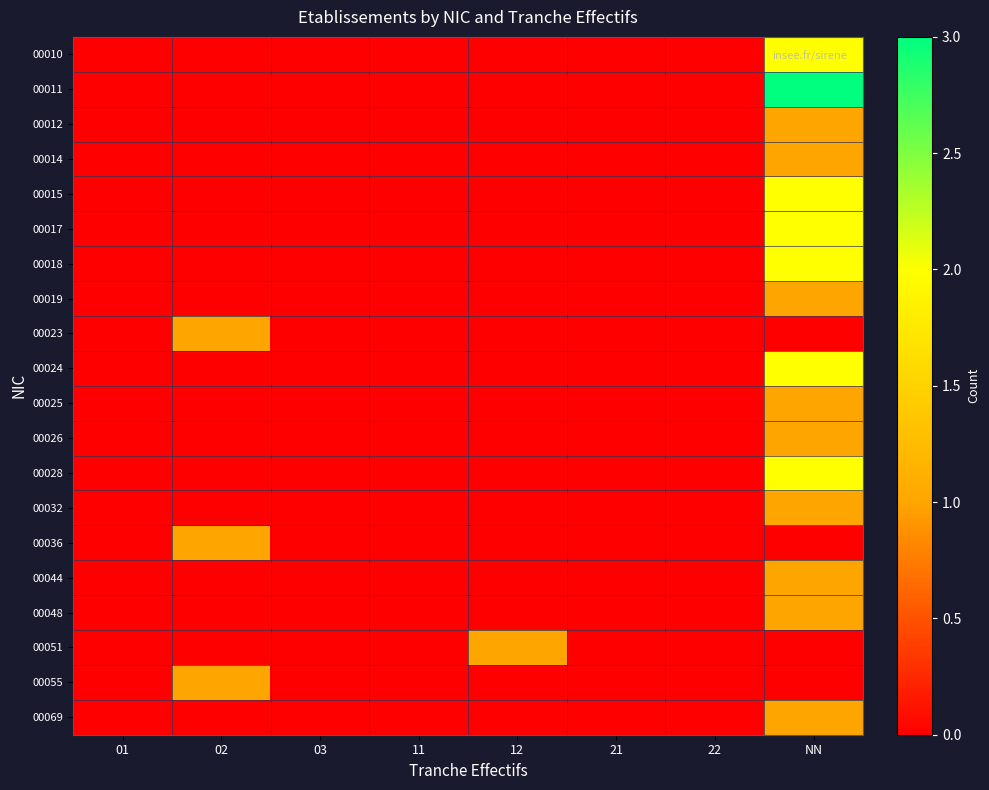

Reading right to left, list all the values displayed in this chart.

00010: NN=2	22=0	21=0	12=0	11=0	03=0	02=0	01=0
00011: NN=3	22=0	21=0	12=0	11=0	03=0	02=0	01=0
00012: NN=1	22=0	21=0	12=0	11=0	03=0	02=0	01=0
00014: NN=1	22=0	21=0	12=0	11=0	03=0	02=0	01=0
00015: NN=2	22=0	21=0	12=0	11=0	03=0	02=0	01=0
00017: NN=2	22=0	21=0	12=0	11=0	03=0	02=0	01=0
00018: NN=2	22=0	21=0	12=0	11=0	03=0	02=0	01=0
00019: NN=1	22=0	21=0	12=0	11=0	03=0	02=0	01=0
00023: NN=0	22=0	21=0	12=0	11=0	03=0	02=1	01=0
00024: NN=2	22=0	21=0	12=0	11=0	03=0	02=0	01=0
00025: NN=1	22=0	21=0	12=0	11=0	03=0	02=0	01=0
00026: NN=1	22=0	21=0	12=0	11=0	03=0	02=0	01=0
00028: NN=2	22=0	21=0	12=0	11=0	03=0	02=0	01=0
00032: NN=1	22=0	21=0	12=0	11=0	03=0	02=0	01=0
00036: NN=0	22=0	21=0	12=0	11=0	03=0	02=1	01=0
00044: NN=1	22=0	21=0	12=0	11=0	03=0	02=0	01=0
00048: NN=1	22=0	21=0	12=0	11=0	03=0	02=0	01=0
00051: NN=0	22=0	21=0	12=1	11=0	03=0	02=0	01=0
00055: NN=0	22=0	21=0	12=0	11=0	03=0	02=1	01=0
00069: NN=1	22=0	21=0	12=0	11=0	03=0	02=0	01=0